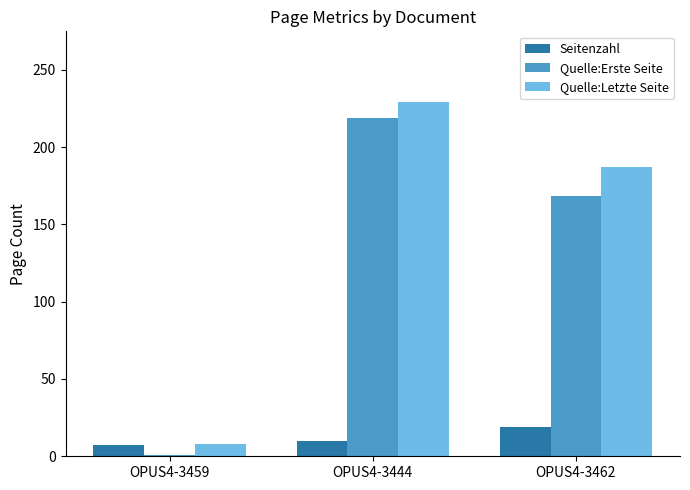

What position from the left is OPUS4-3459?

1